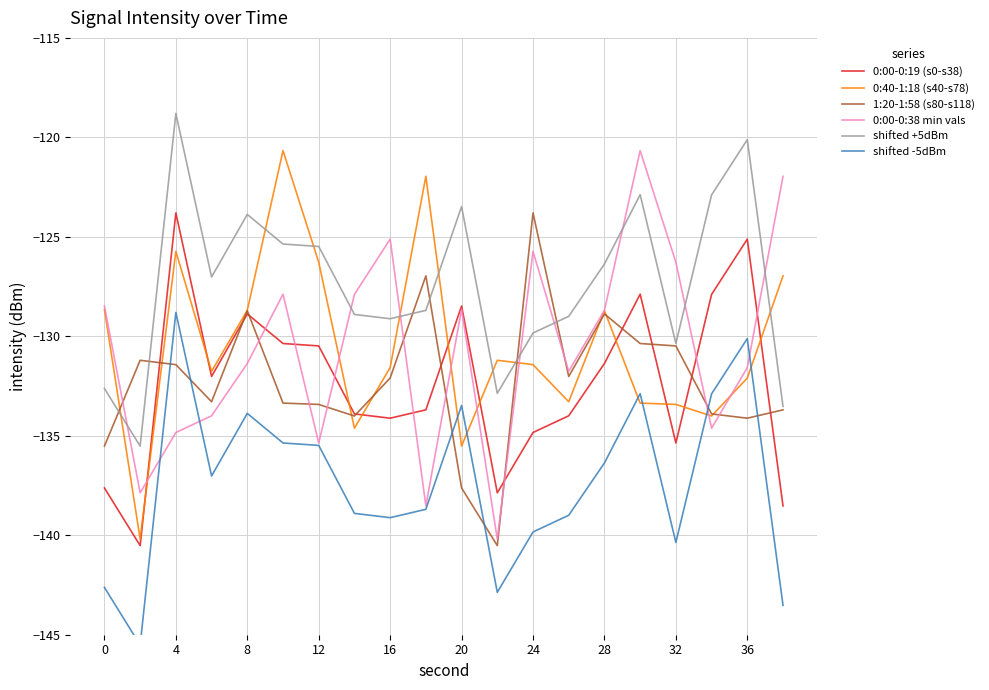

How many categories are shown in the chart?

20